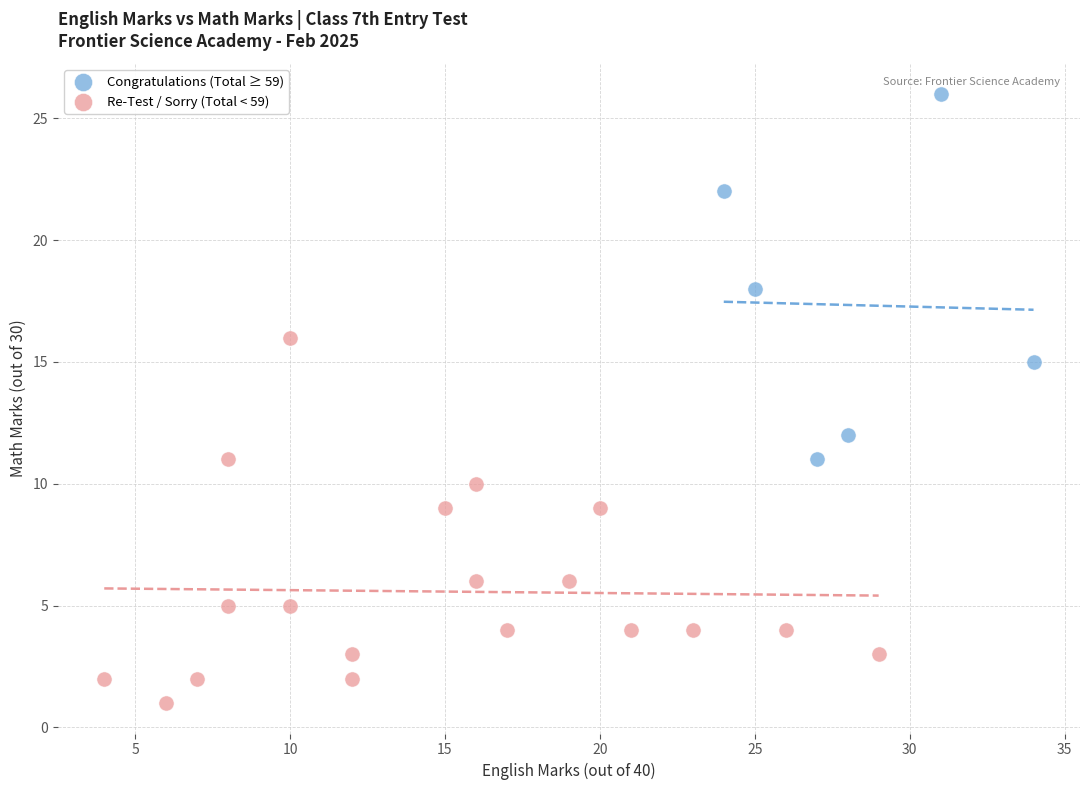

What are all the series names shown in the legend?

Congratulations (Total ≥ 59), Re-Test / Sorry (Total < 59)